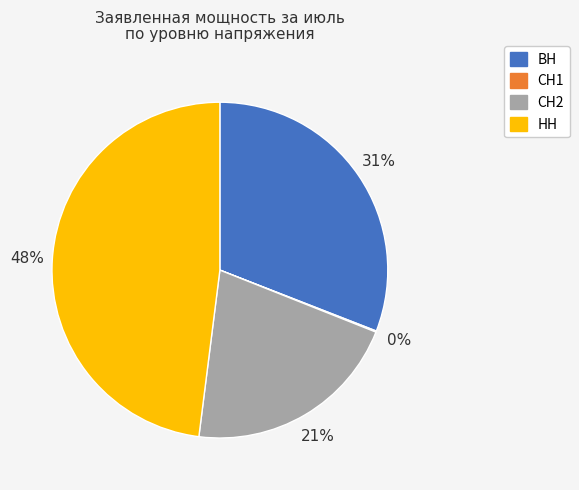

Which category has the biggest portion of the pie?

НН